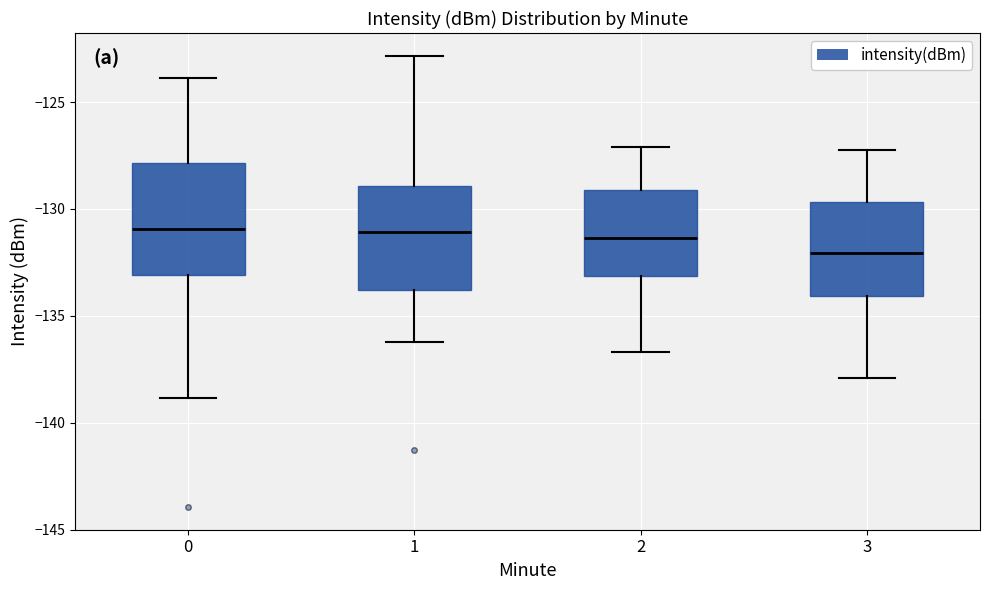

Reading left to right, transcribe this box plot: for each box, give where its median line is, the range the box spans, and where its two whiskers end, as read against the y-axis. The values are not printed on the chart, so give them approximately, as read against the axis.

0: median -131.0, box -133.0 to -128.0, whiskers -139.0 to -124.0
1: median -131.0, box -134.0 to -129.0, whiskers -136.0 to -123.0
2: median -131.5, box -133.0 to -129.0, whiskers -136.5 to -127.0
3: median -132.0, box -134.0 to -129.5, whiskers -138.0 to -127.0